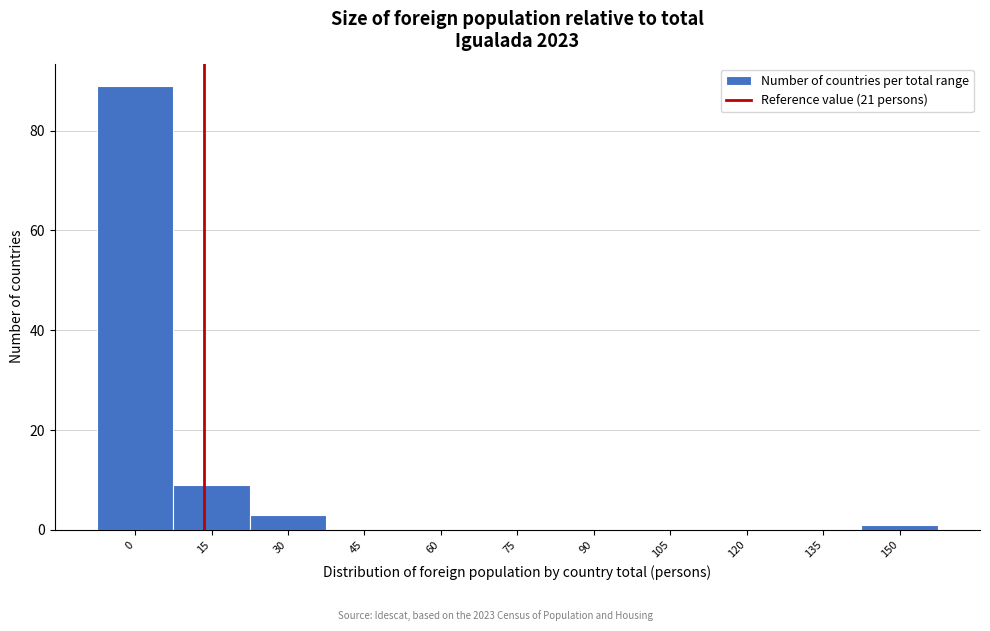

Reading left to right, transcribe all the data shown in this chart.

0=89	15=9	30=3	45=0	60=0	75=0	90=0	105=0	120=0	135=0	150=1